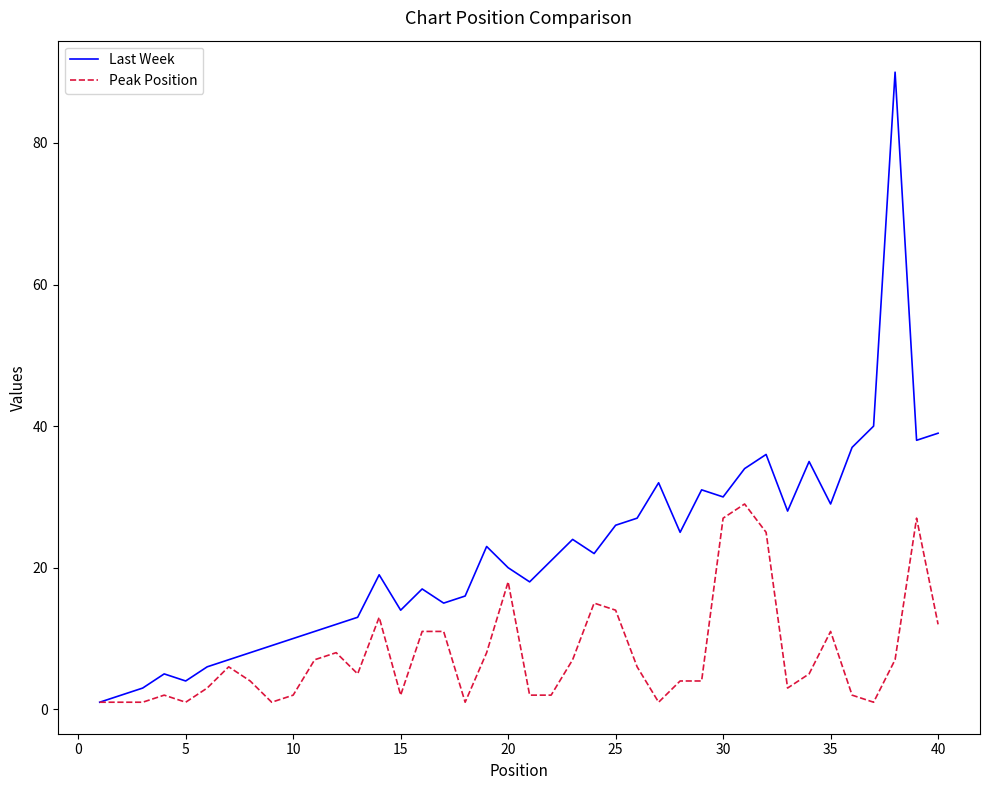

List the series in order of their peak value, highest first.

Last Week, Peak Position